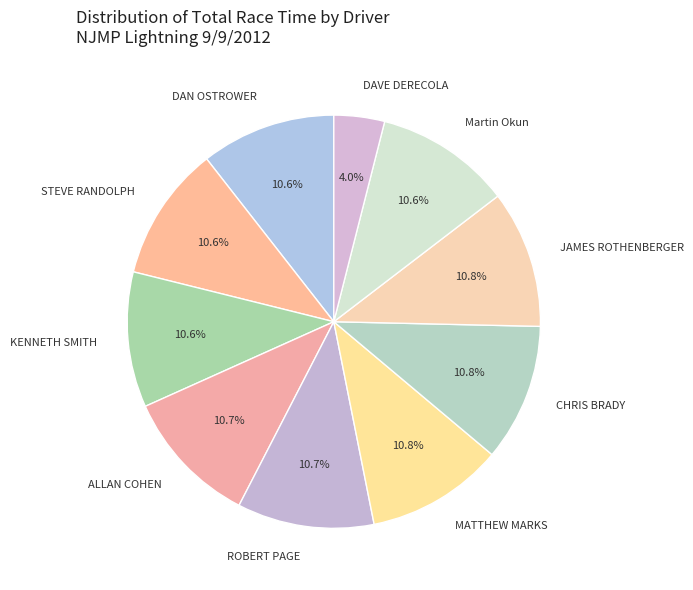

Is there any slice that represents more than half of the pie?

No